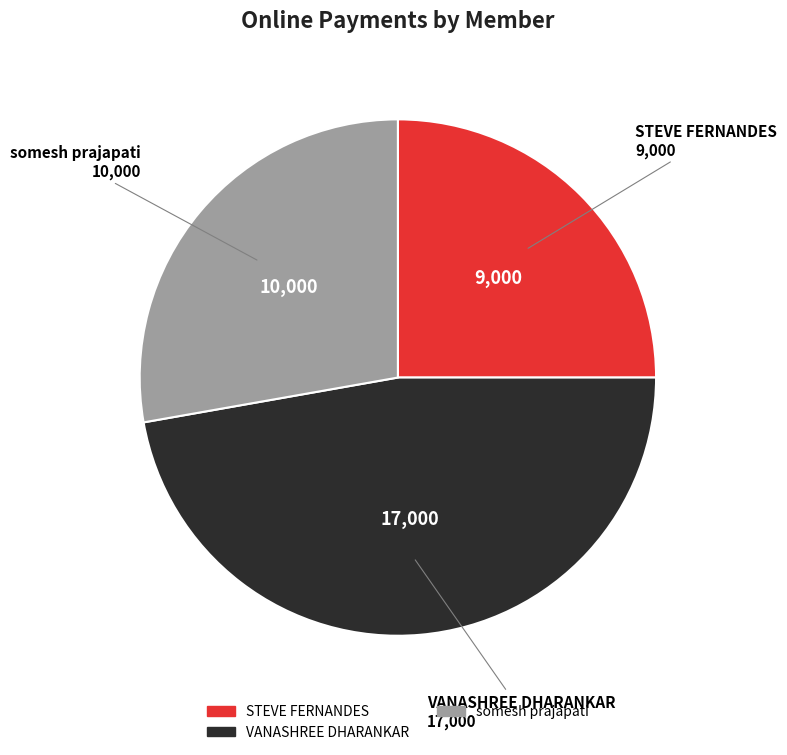

Is there any slice that represents more than half of the pie?

No